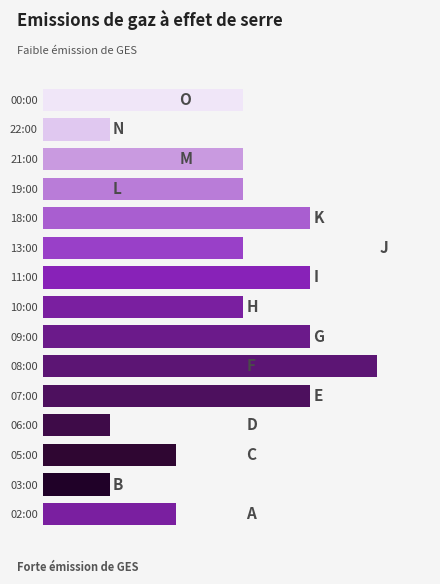

Are the bars horizontal?

Yes